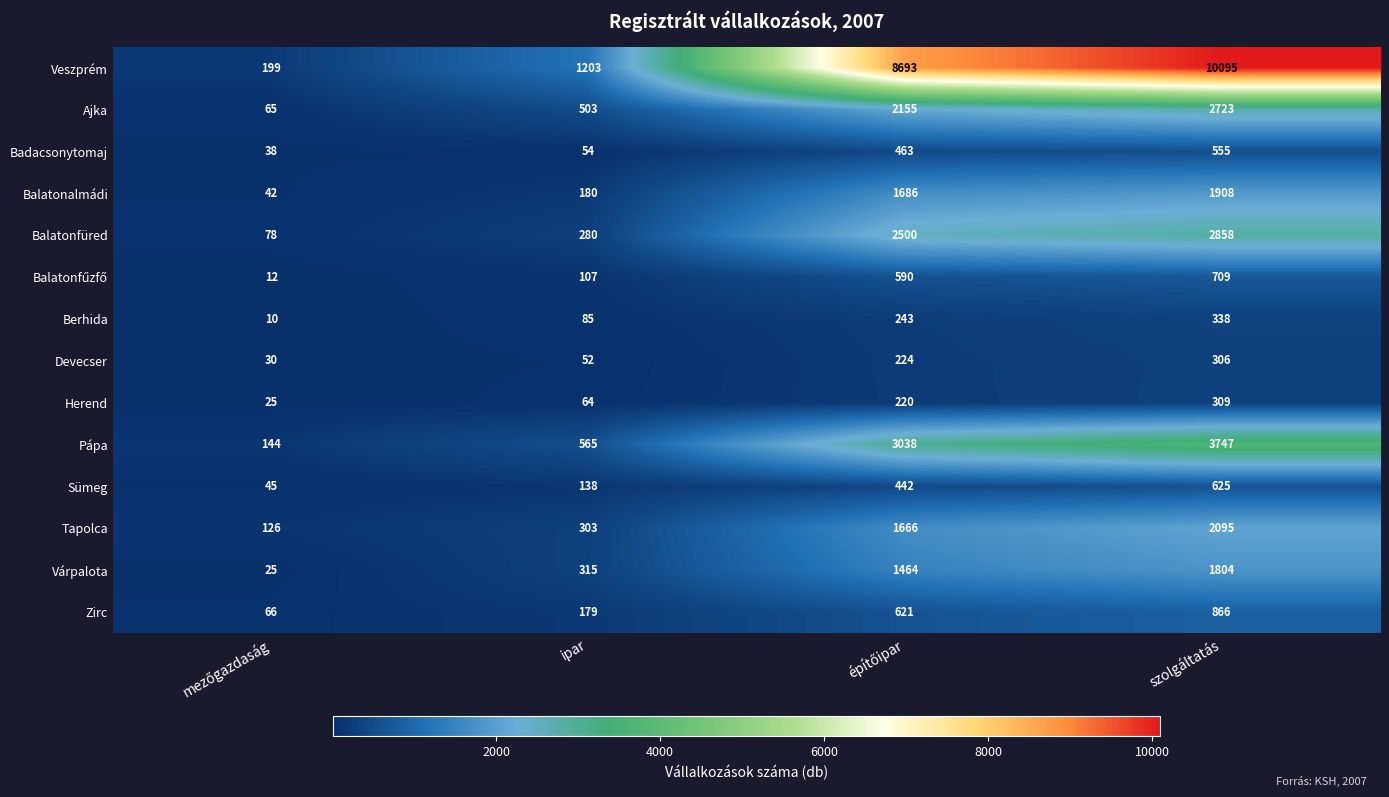

What is the lowest value of the Pápa series?

144